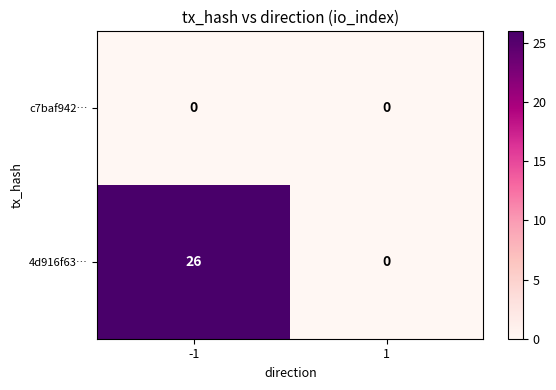

List the series in order of their peak value, highest first.

4d916f63…, c7baf942…